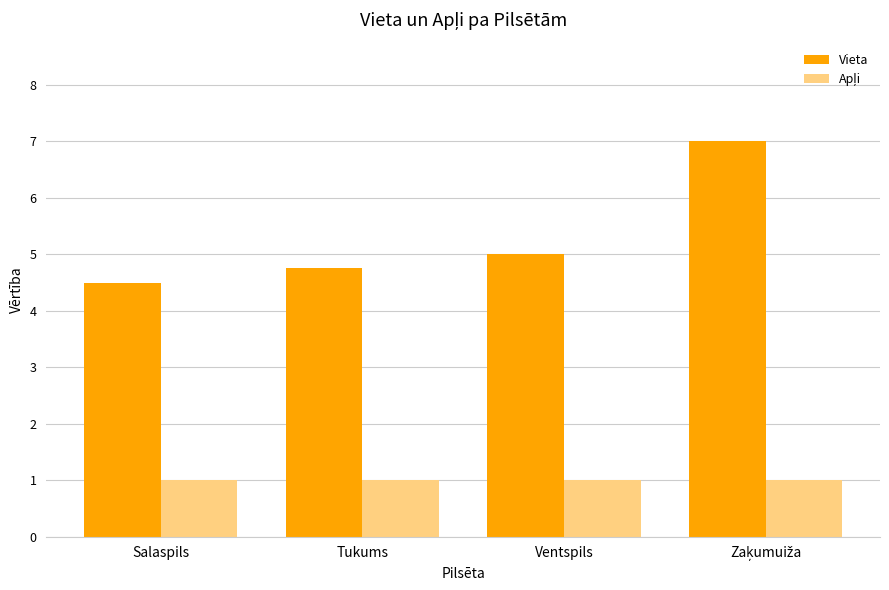

Which series has the largest total across all categories?

Vieta